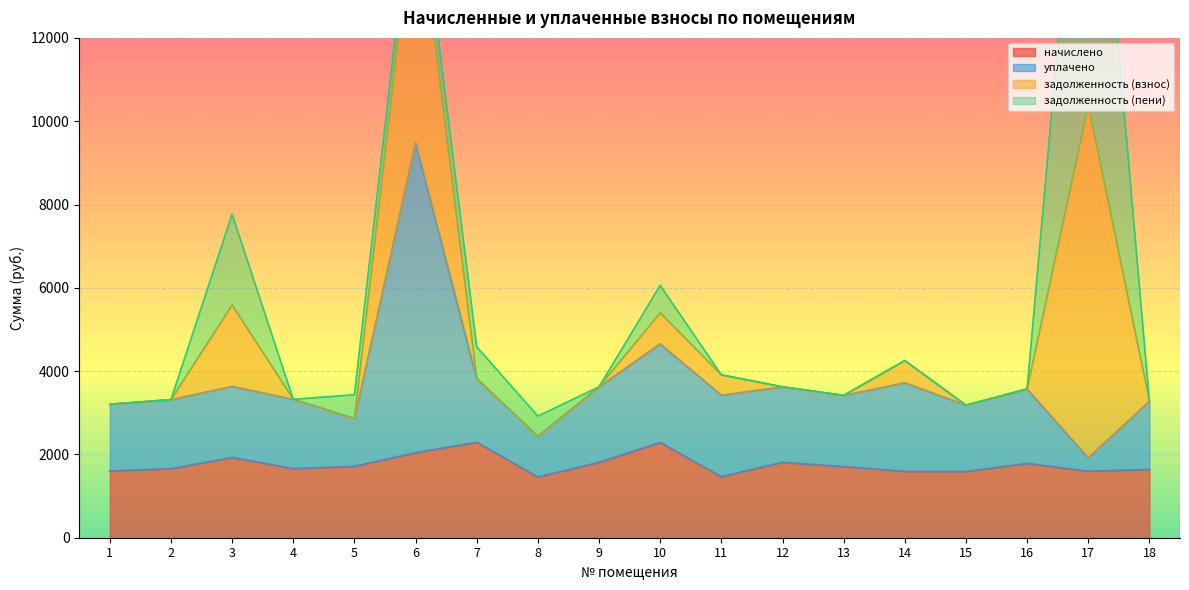

Where is the first local minimum for начислено?

4